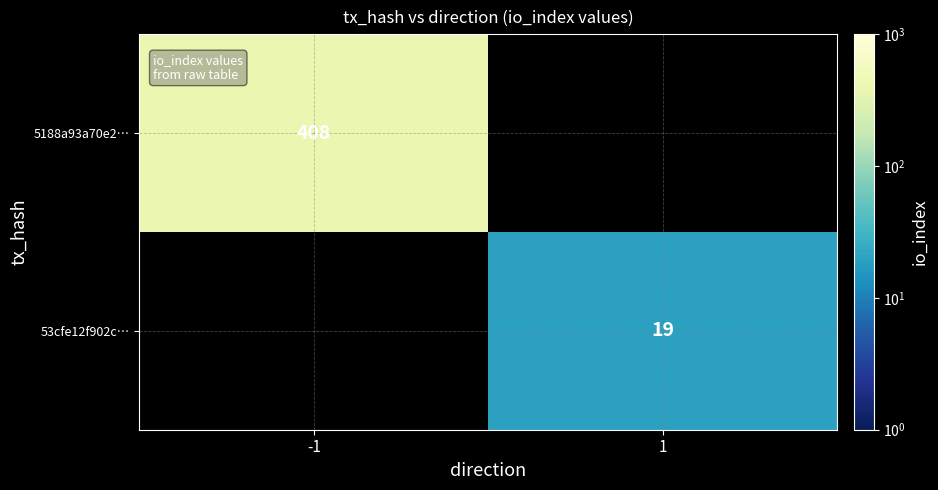

Is it true that 5188a93a70e2… equals 635 at -1?

False